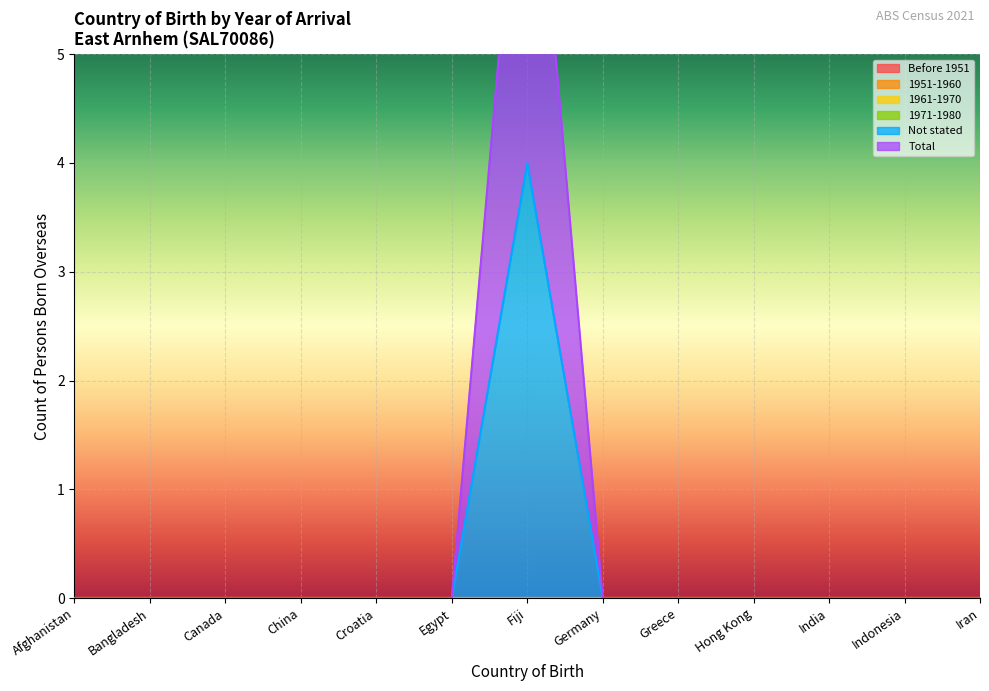

At how many categories does at least one series exceed 1?

1